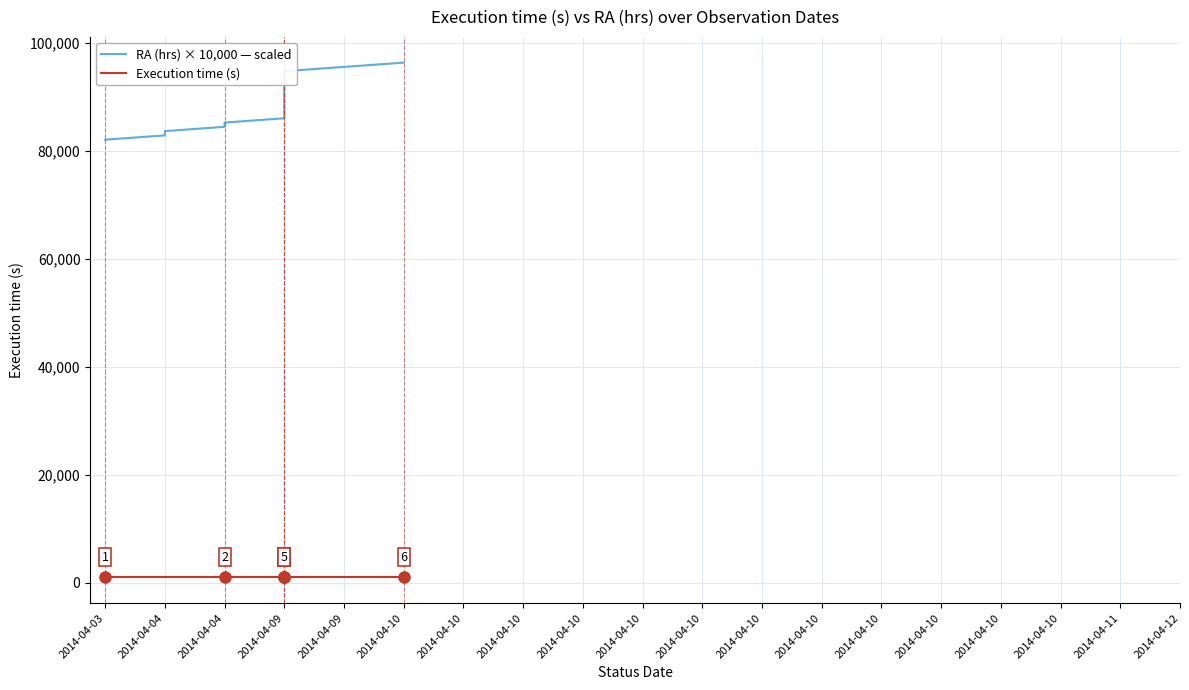

Which has a higher value, 2014-04-04 or 2014-04-09?

2014-04-09